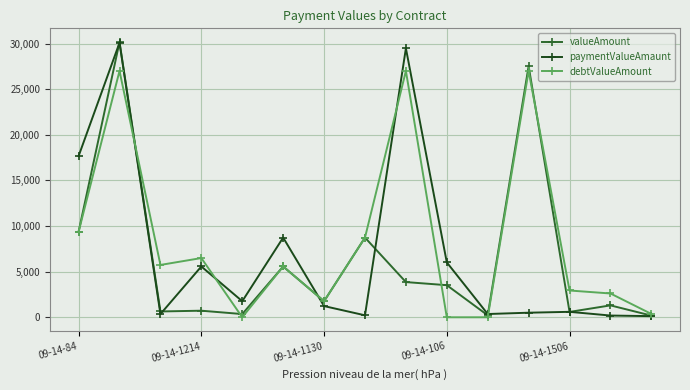

True or false: debtValueAmount has more than 1 interior local peaks.

True